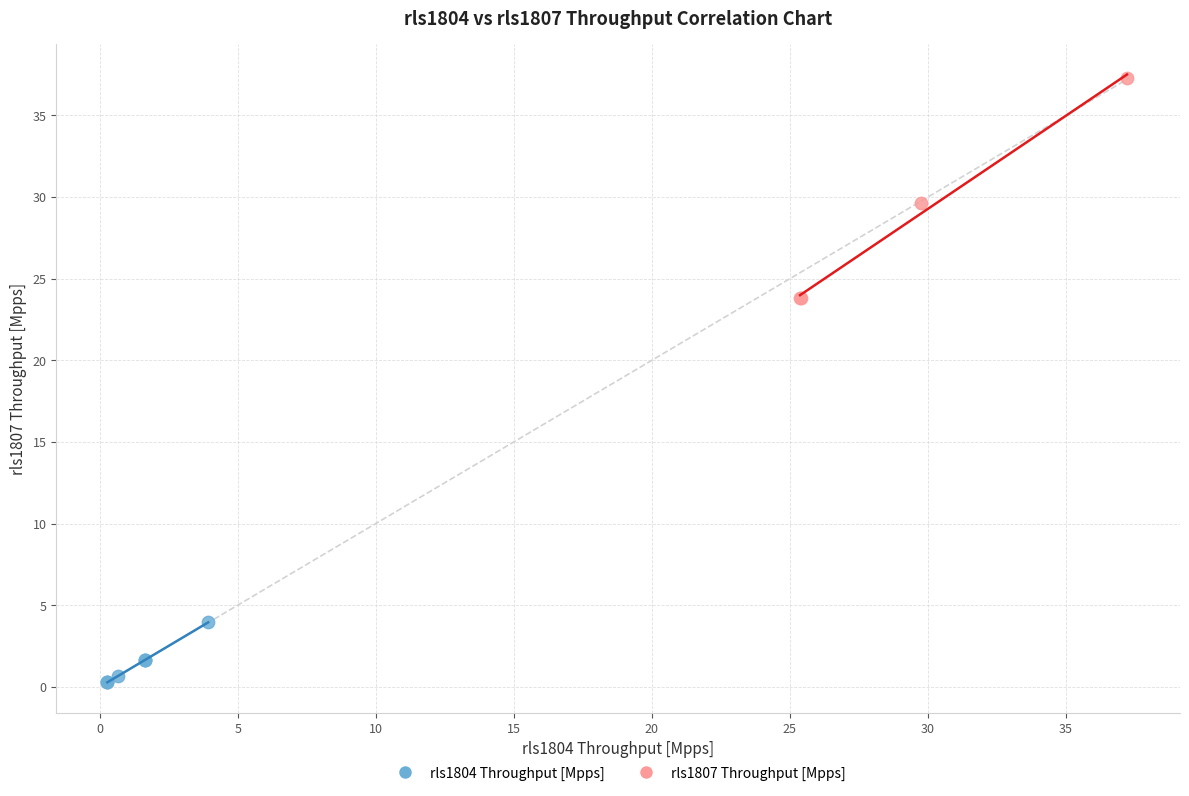

Which series contains the lowest Y value?

rls1804 Throughput [Mpps]